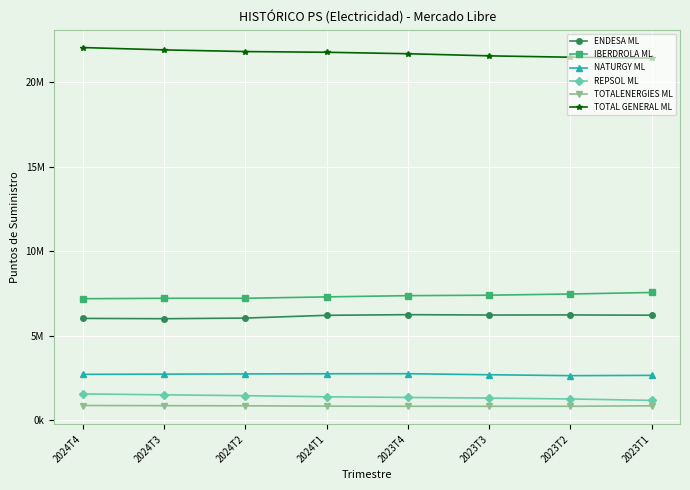

What are all the series names shown in the legend?

ENDESA ML, IBERDROLA ML, NATURGY ML, REPSOL ML, TOTALENERGIES ML, TOTAL GENERAL ML